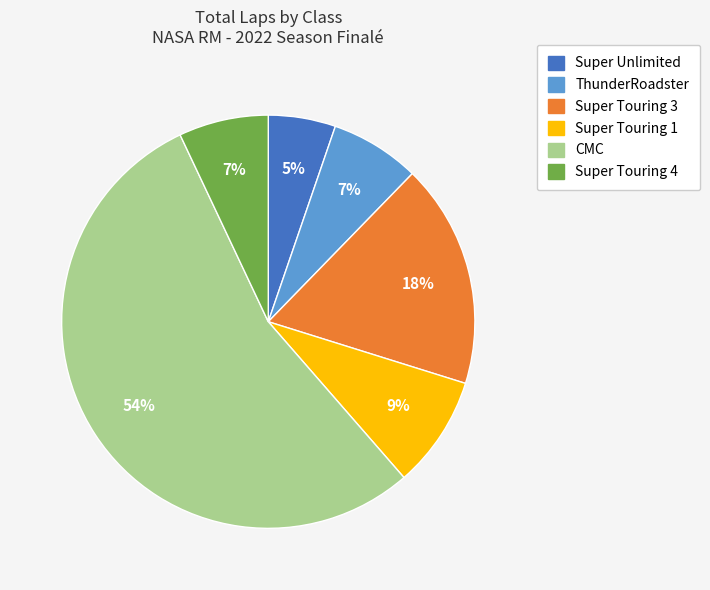

Does any single category account for the majority?

Yes